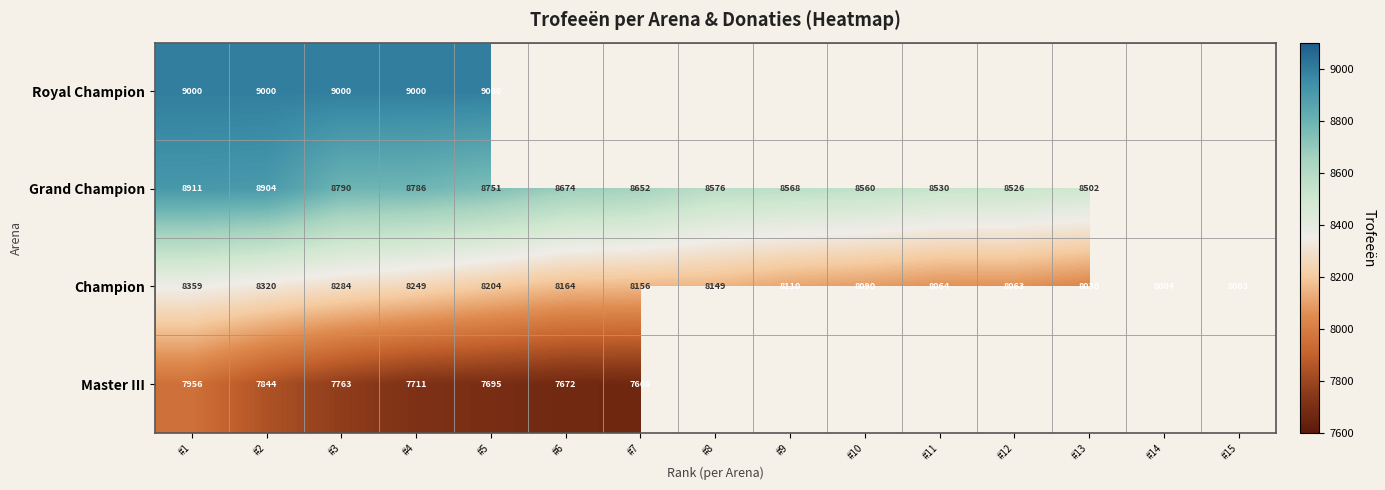

What is the minimum value for Champion?

8003